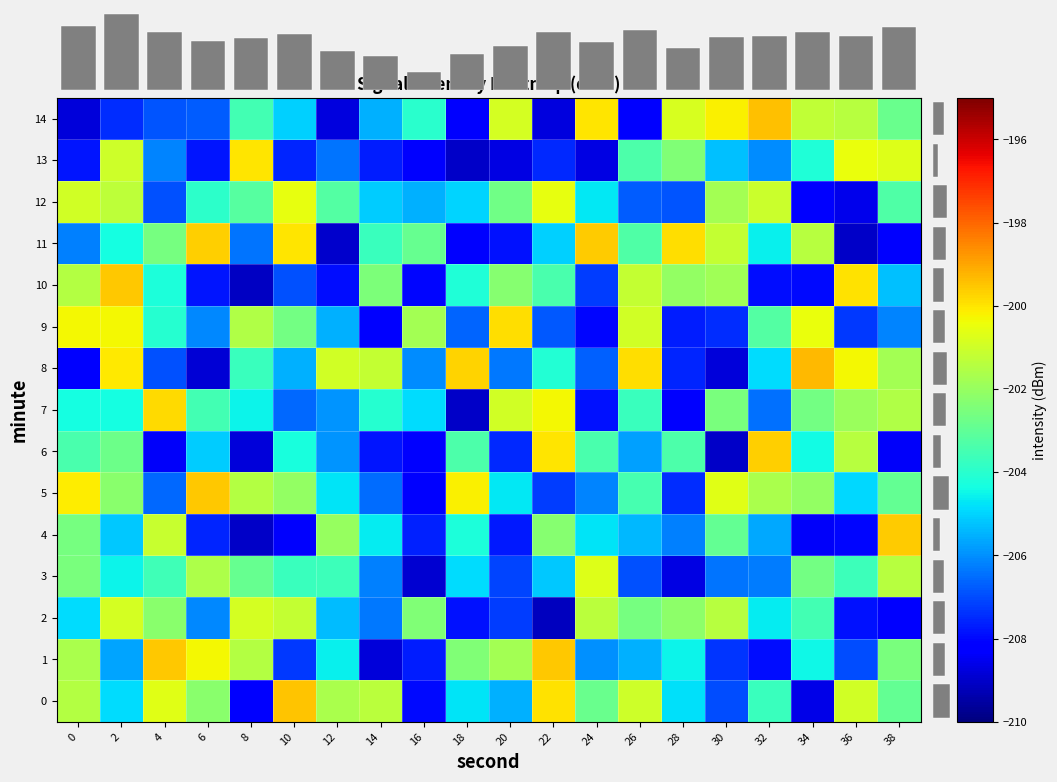

What is the difference between the highest and lowest values at 16?

7.2